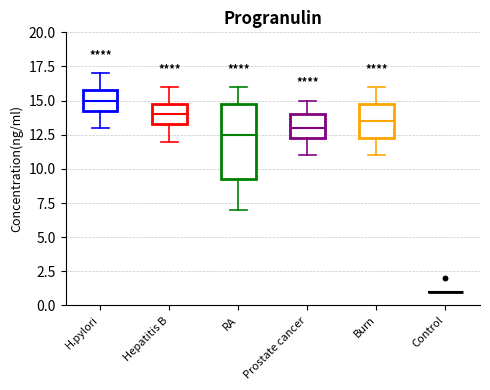

Reading left to right, transcribe this box plot: for each box, give where its median line is, the range the box spans, and where its two whiskers end, as read against the y-axis. The values are not printed on the chart, so give them approximately, as read against the axis.

H.pylori: median 15.0, box 14.5 to 16.0, whiskers 13.0 to 17.0
Hepatitis B: median 14.0, box 13.5 to 15.0, whiskers 12.0 to 16.0
RA: median 12.5, box 9.5 to 15.0, whiskers 7.0 to 16.0
Prostate cancer: median 13.0, box 12.5 to 14.0, whiskers 11.0 to 15.0
Burn: median 13.5, box 12.5 to 15.0, whiskers 11.0 to 16.0
Control: box collapsed to a line at 1.0, whiskers 1.0 to 1.0